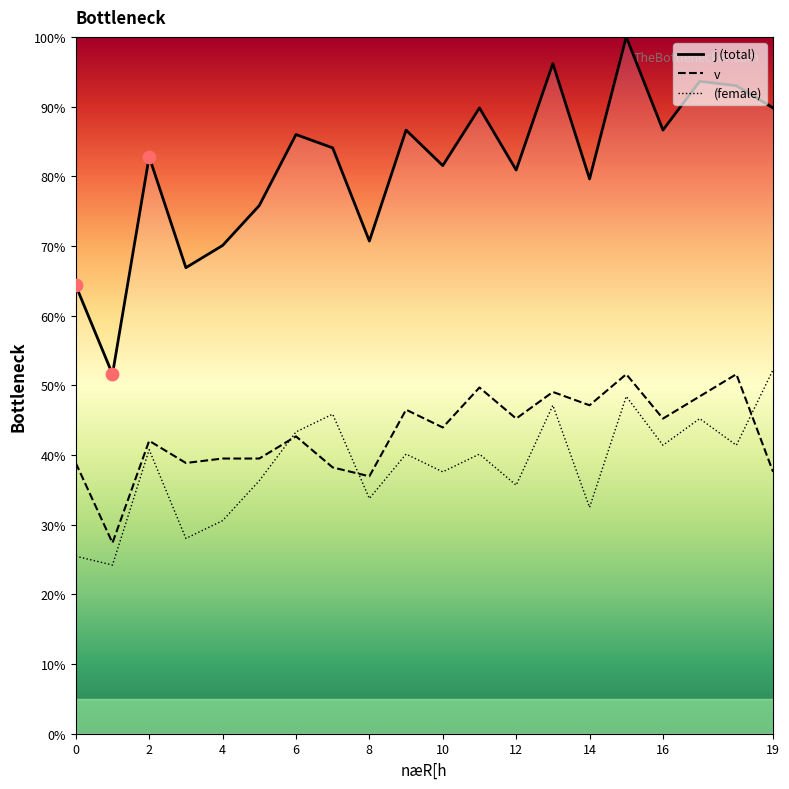

What are all the series names shown in the legend?

j (total), v, (female)